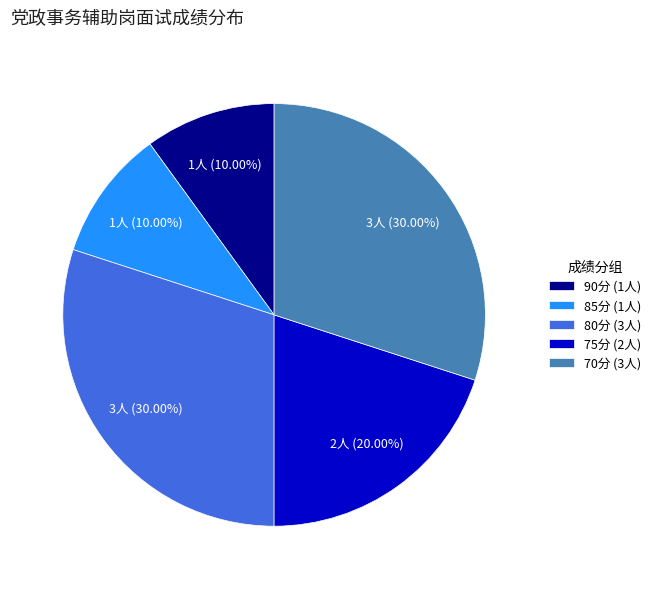

To the nearest percent, what is the difference between the largest and smallest slice percentages?

20%